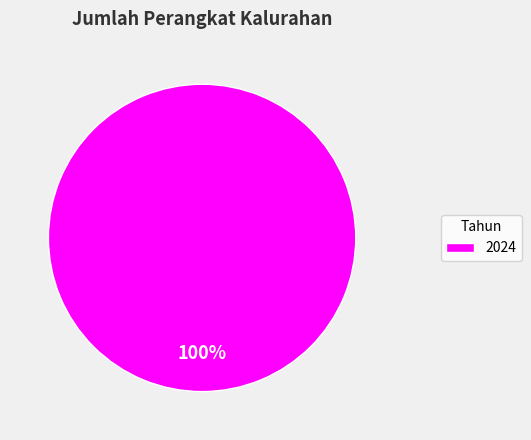

Is it true that 2024 is 100% of the pie?

True